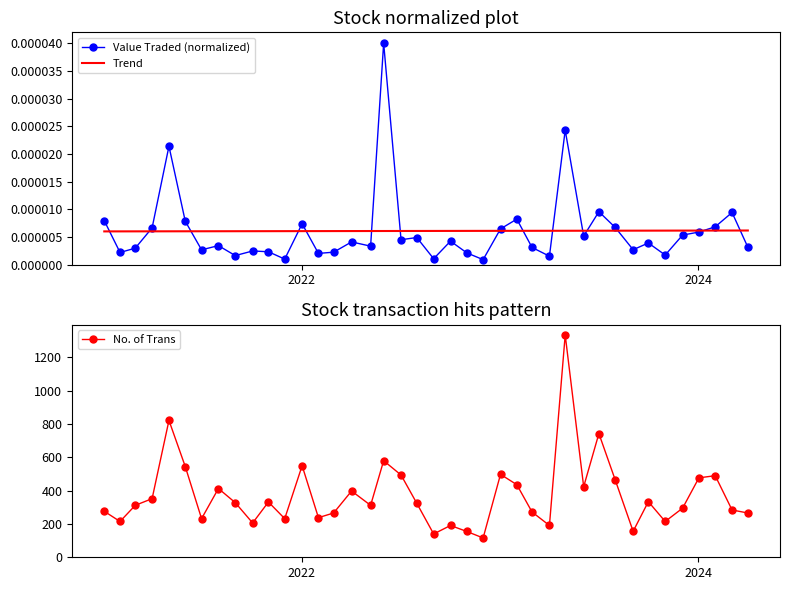

True or false: No. of Trans has more than 0 points higher than both neighbors.

True